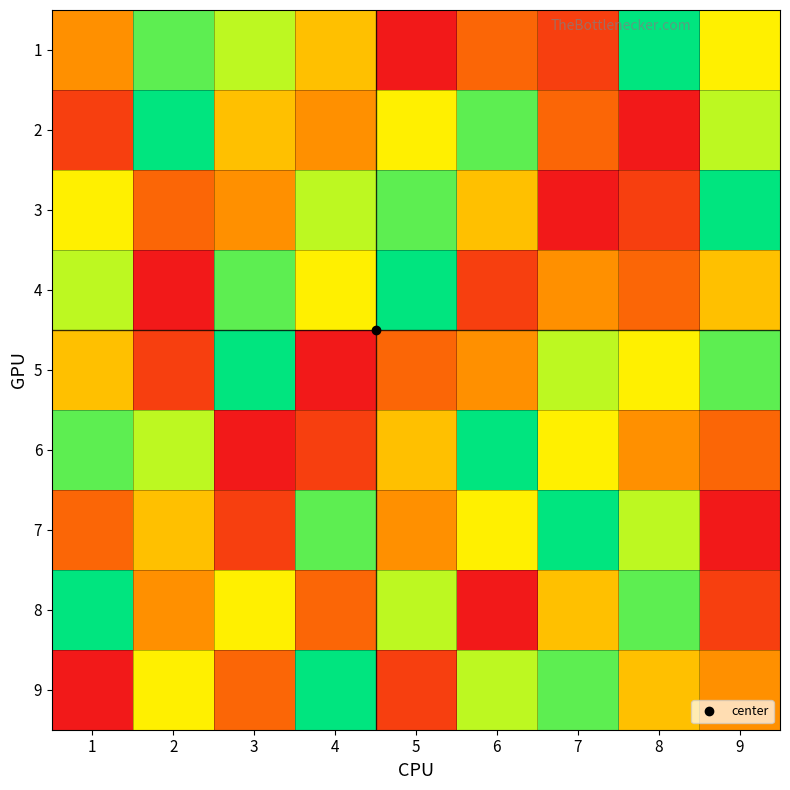

Reading left to right, extract all data points from this chart.

1: 1=4	2=8	3=7	4=5	5=1	6=3	7=2	8=9	9=6
2: 1=2	2=9	3=5	4=4	5=6	6=8	7=3	8=1	9=7
3: 1=6	2=3	3=4	4=7	5=8	6=5	7=1	8=2	9=9
4: 1=7	2=1	3=8	4=6	5=9	6=2	7=4	8=3	9=5
5: 1=5	2=2	3=9	4=1	5=3	6=4	7=7	8=6	9=8
6: 1=8	2=7	3=1	4=2	5=5	6=9	7=6	8=4	9=3
7: 1=3	2=5	3=2	4=8	5=4	6=6	7=9	8=7	9=1
8: 1=9	2=4	3=6	4=3	5=7	6=1	7=5	8=8	9=2
9: 1=1	2=6	3=3	4=9	5=2	6=7	7=8	8=5	9=4